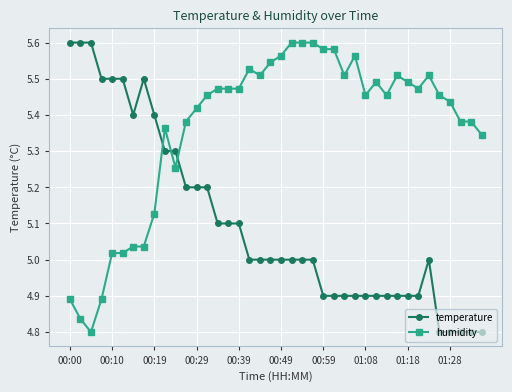

Rank the series by their average value, from lowest to highest.

temperature, humidity